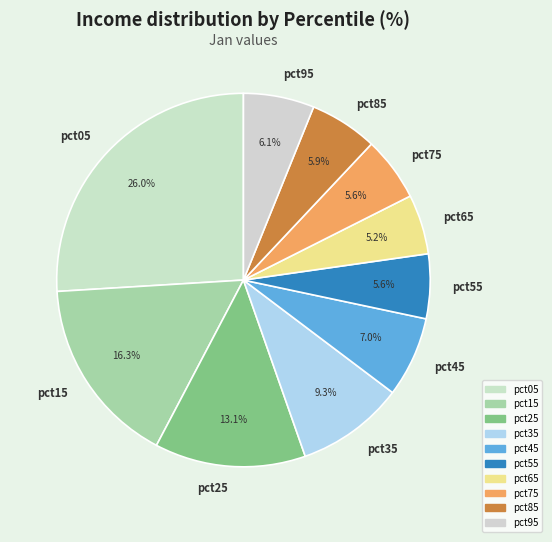

Is there any slice that represents more than half of the pie?

No